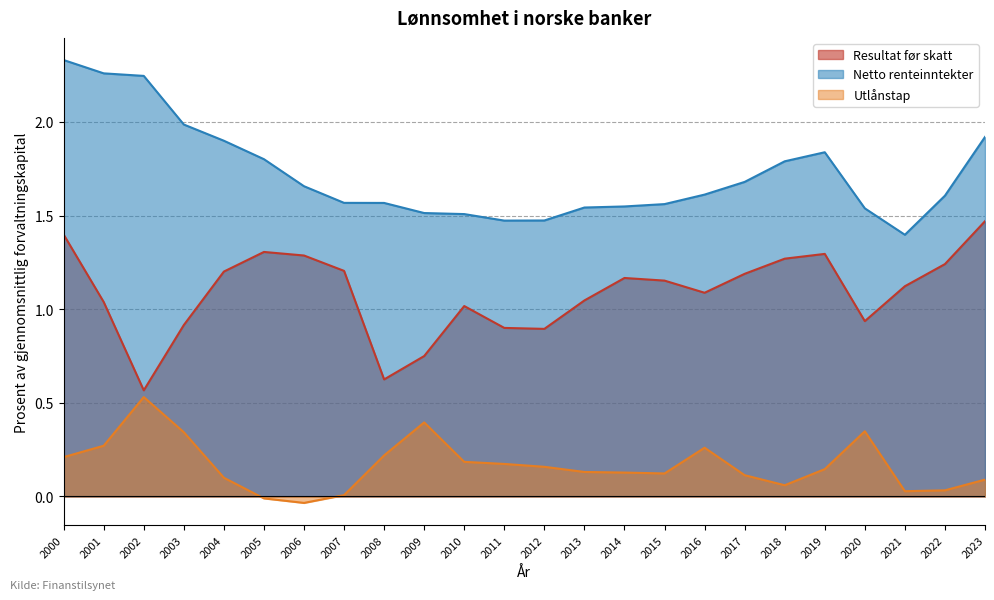

Does the chart have visible grid lines?

Yes